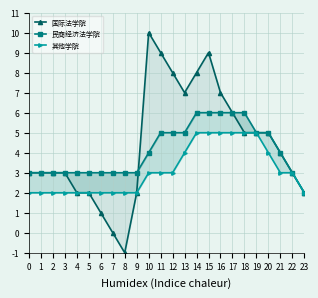

Does the chart display data point markers on the line(s)?

Yes